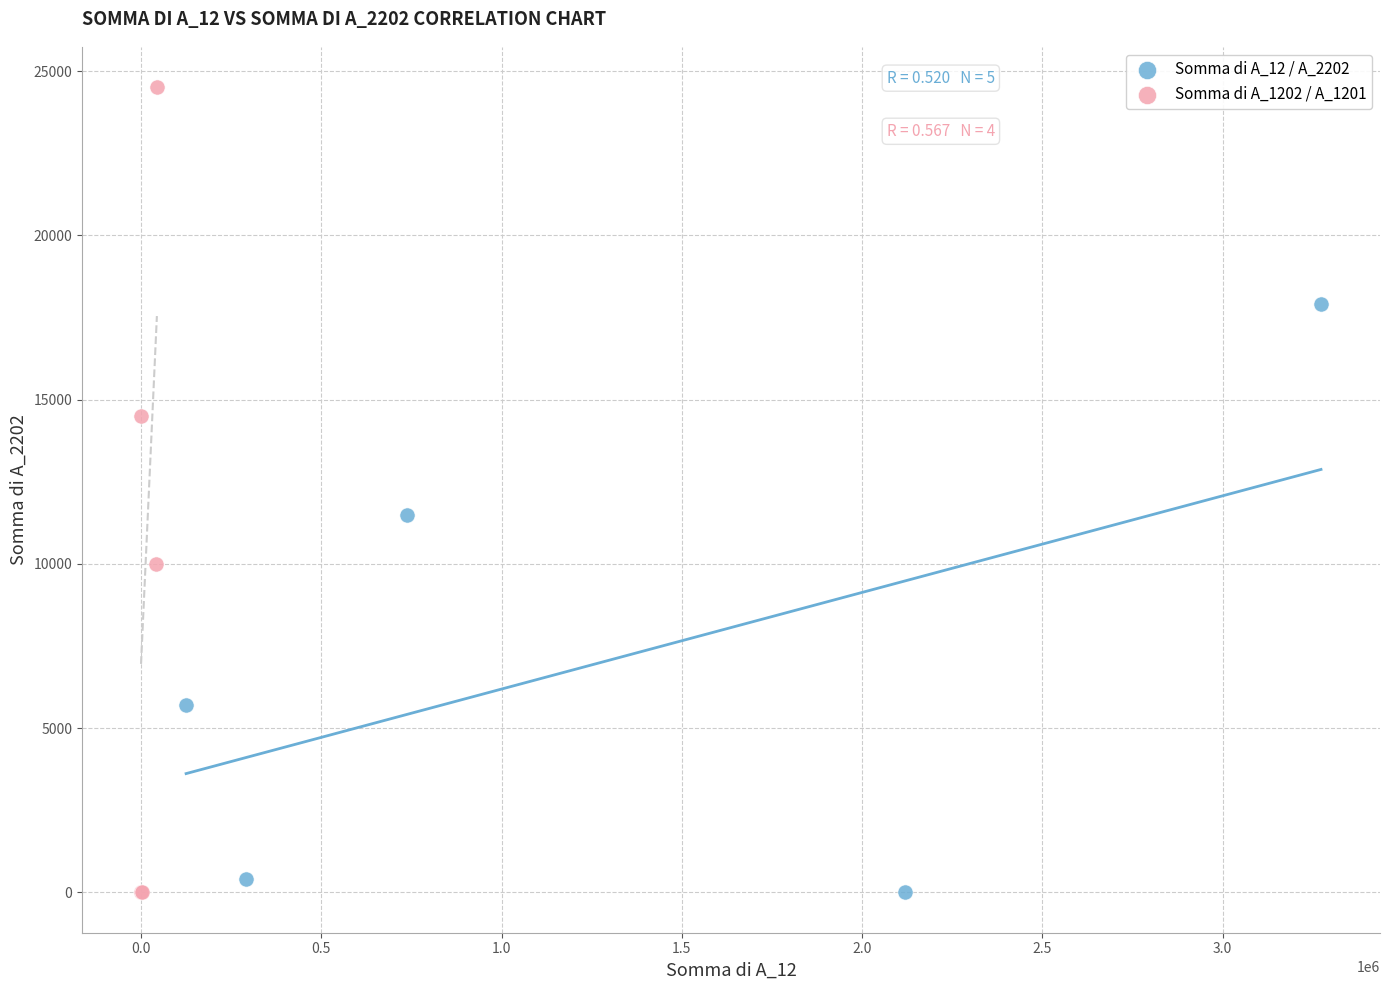

Which series has the widest spread of Y values?

Somma di A_1202 / A_1201